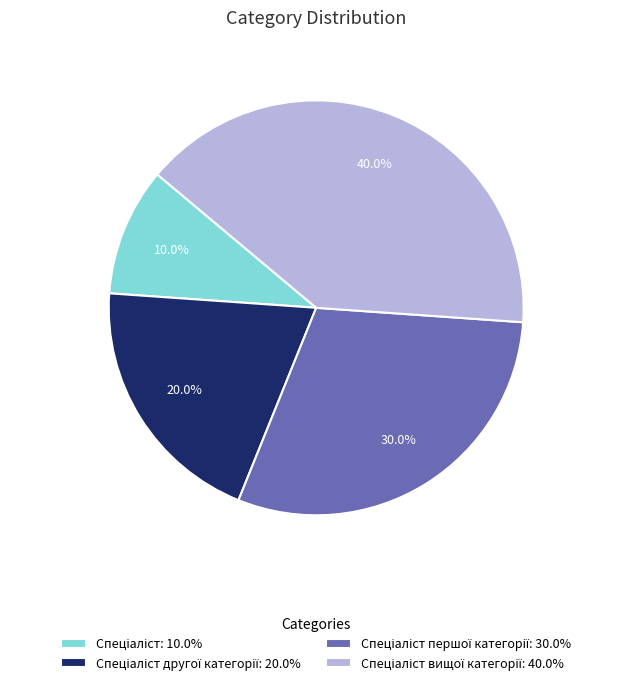

Is there a majority slice in this chart?

No